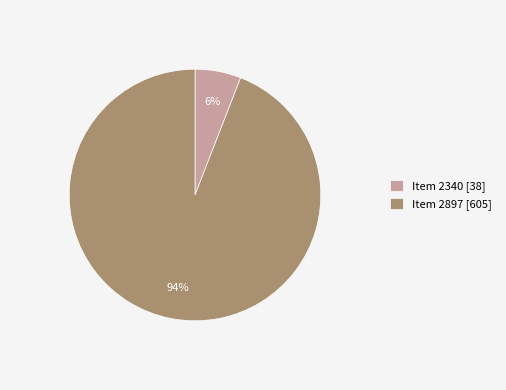

Is there a majority slice in this chart?

Yes